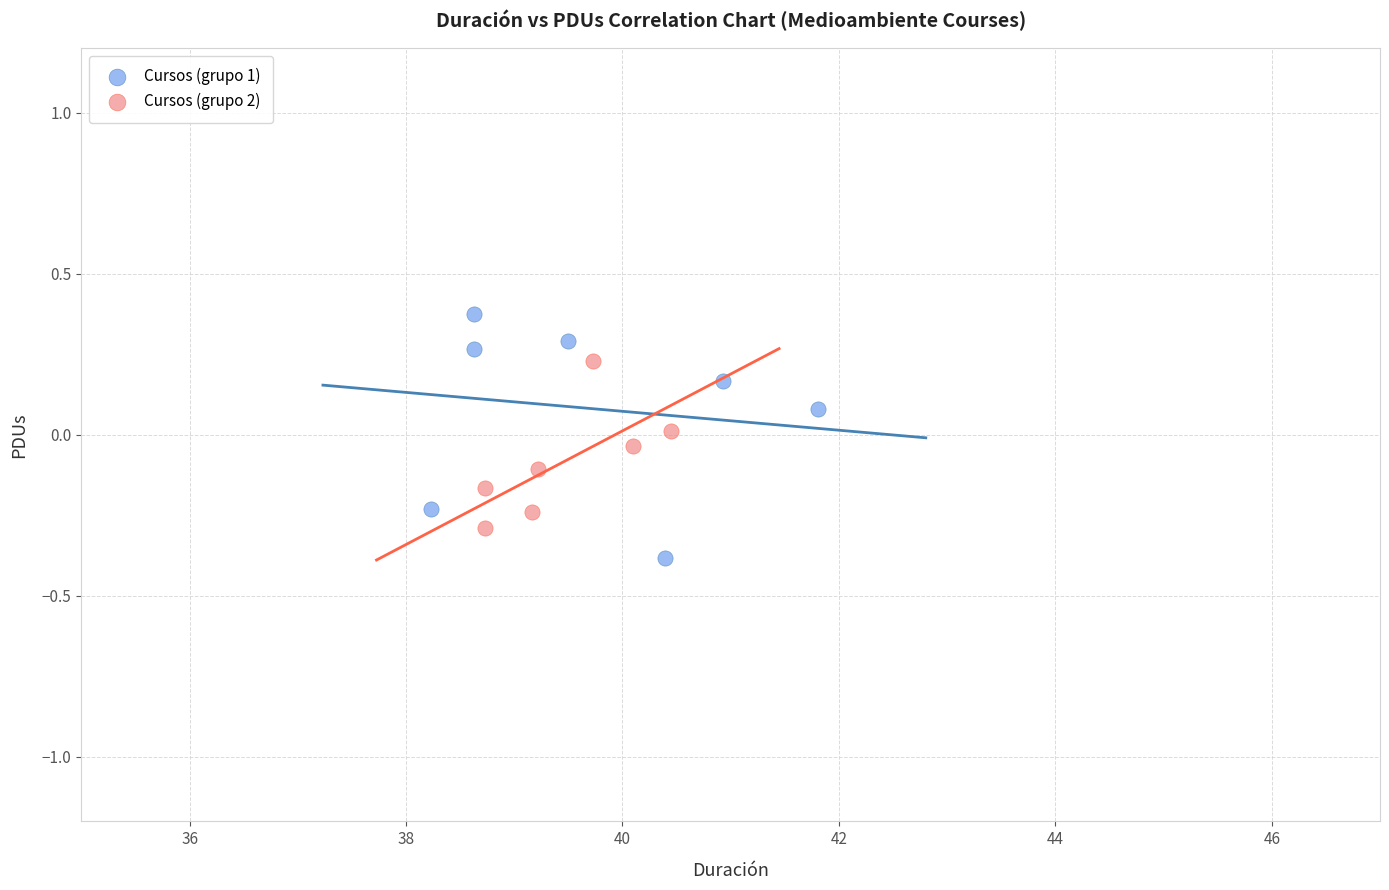

Which series reaches the maximum Y coordinate?

Cursos (grupo 1)